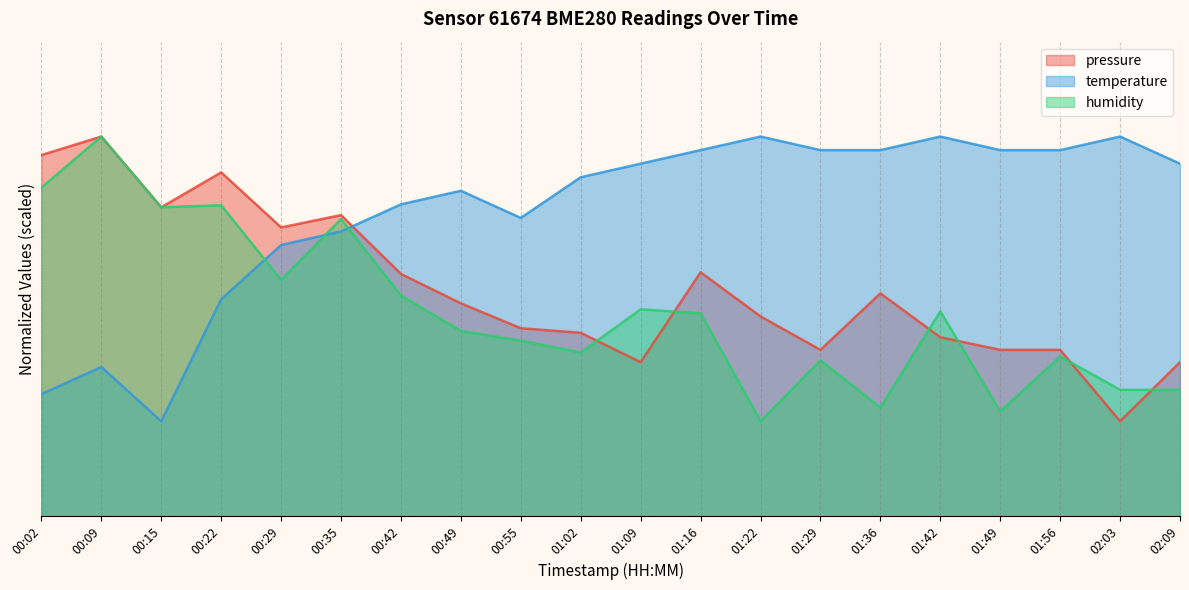

At 01:56, list the series in order from largest to smallest.

temperature, pressure, humidity